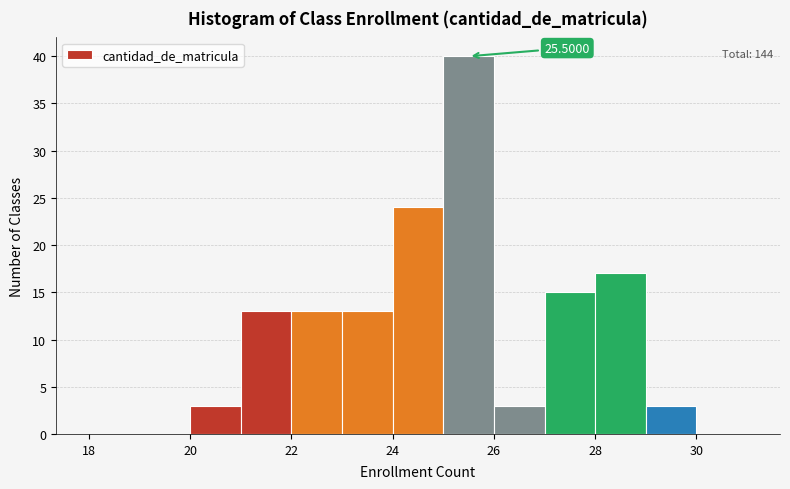

Over which range of the x-axis is the bar tallest?

25 to 26